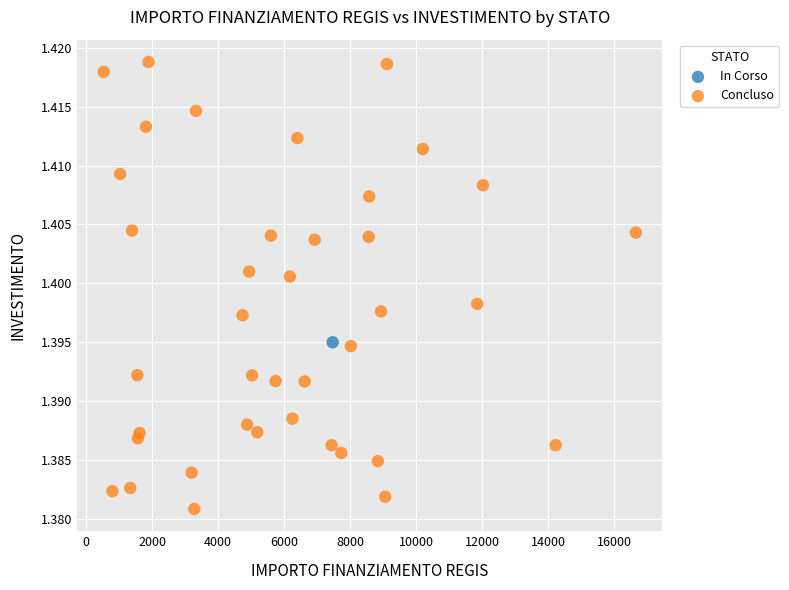

What are all the series names shown in the legend?

In Corso, Concluso